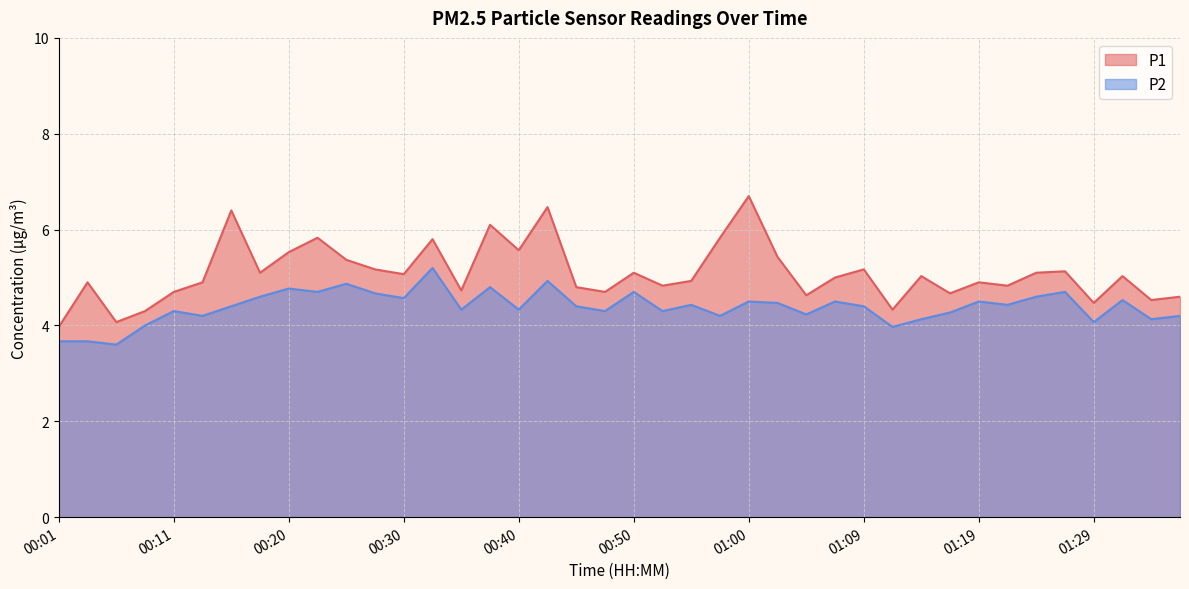

The P1 series shows 1.3 at 00:45. True or false?

False